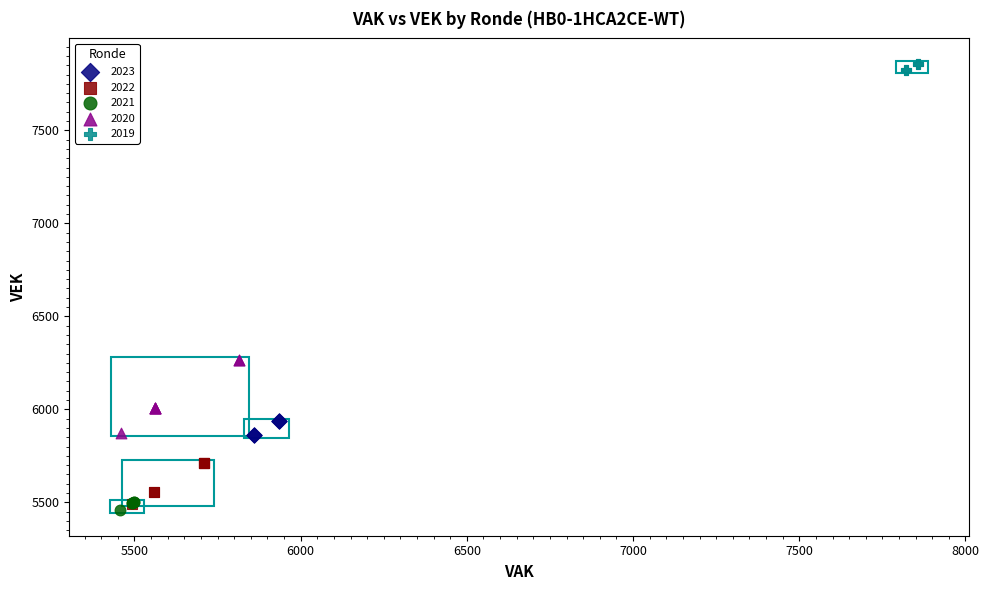

Which series has the largest Y range (max minus min)?

2020